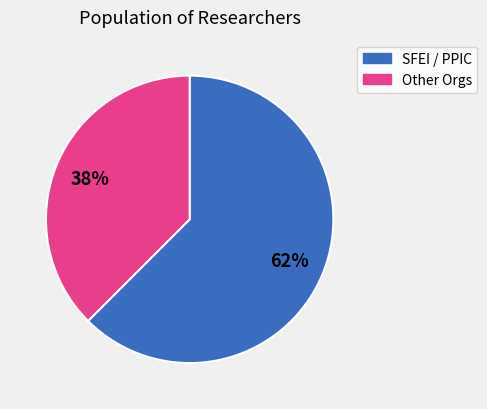

To the nearest percent, what is the average slice percentage?

50%